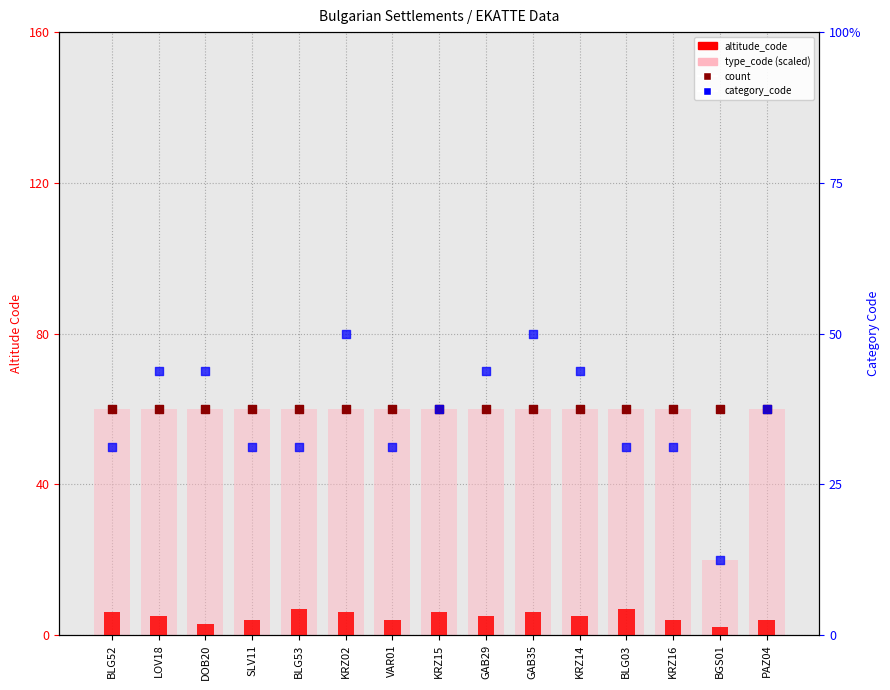

Which series has the largest total across all categories?

count